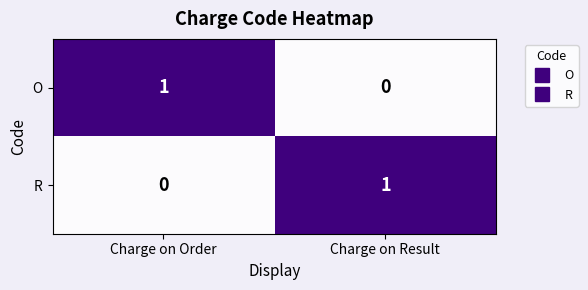

What is the total value across all series at Charge on Order?

1